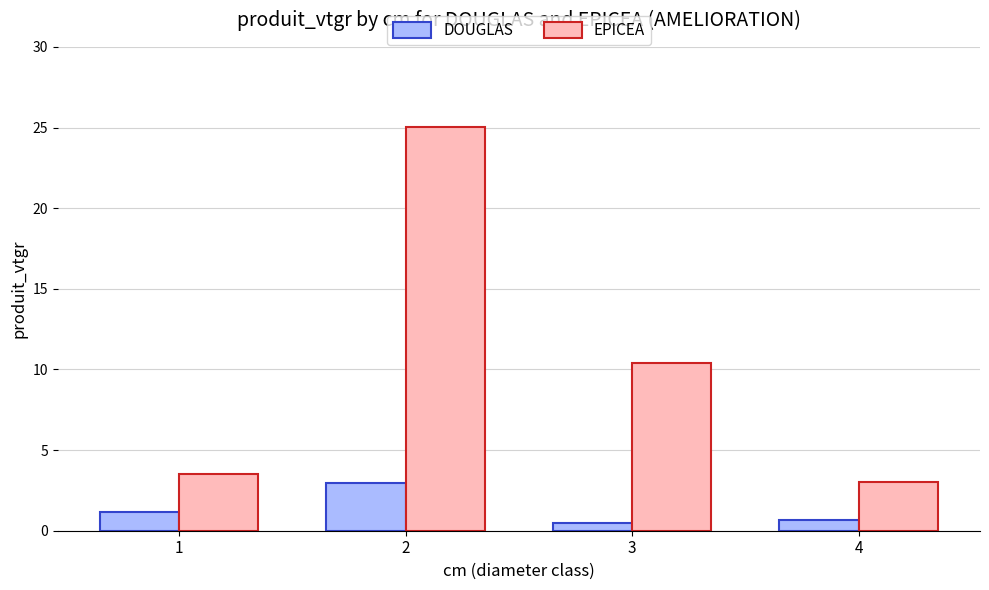

Which series has the widest spread of values?

EPICEA